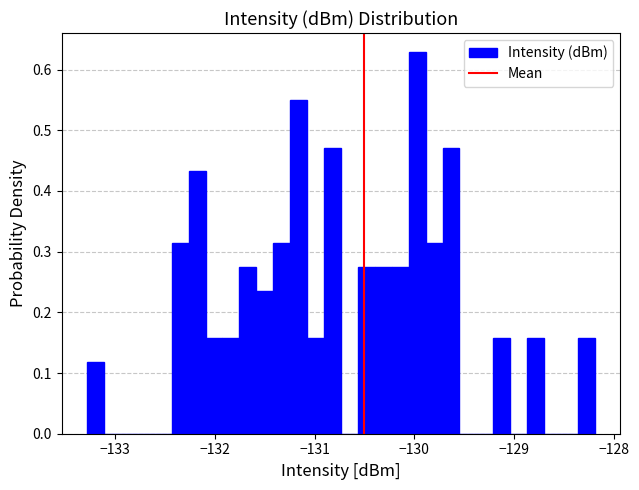

Read against the x-axis, roughly where is the centre of the tallest bar?

-130.0